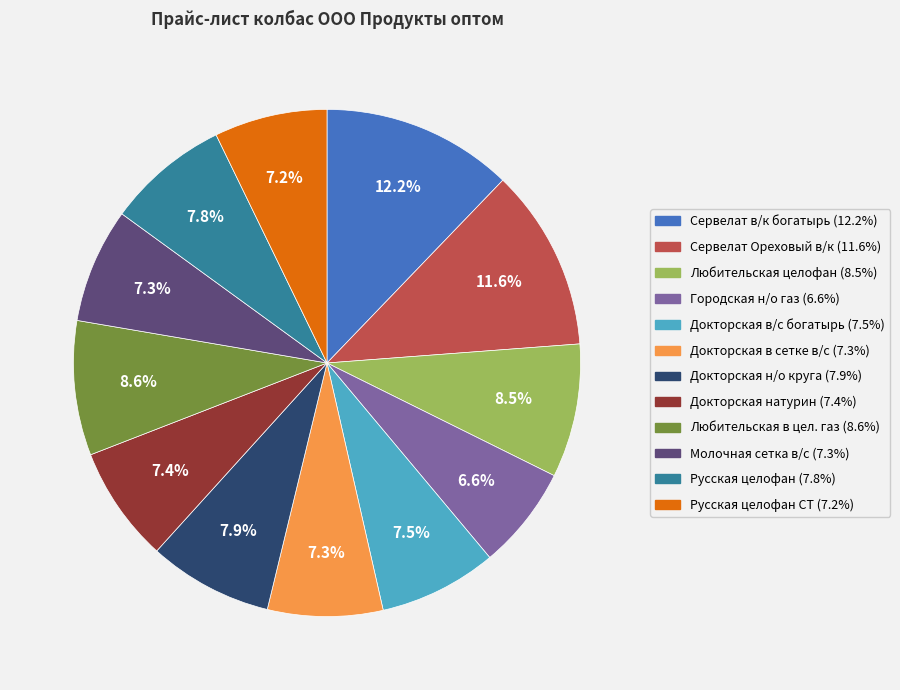

Is there any slice that represents more than half of the pie?

No